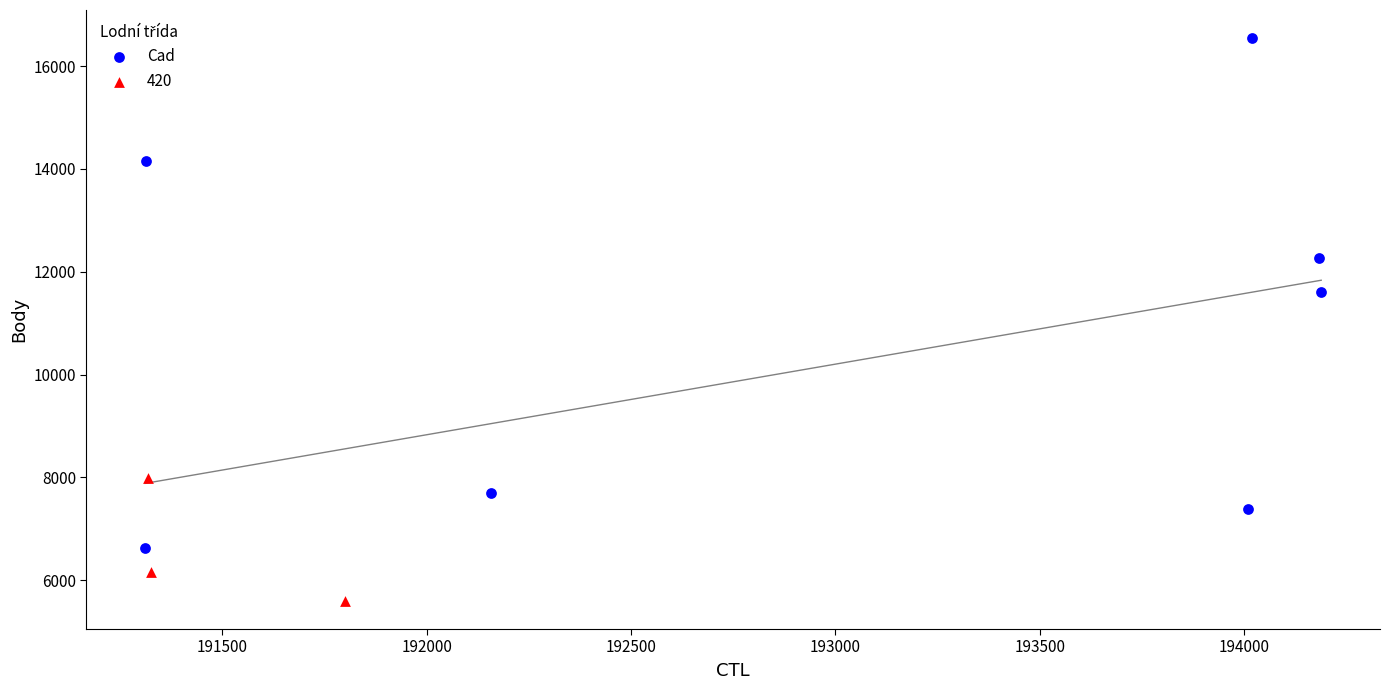

Which series reaches the maximum Y coordinate?

Cad